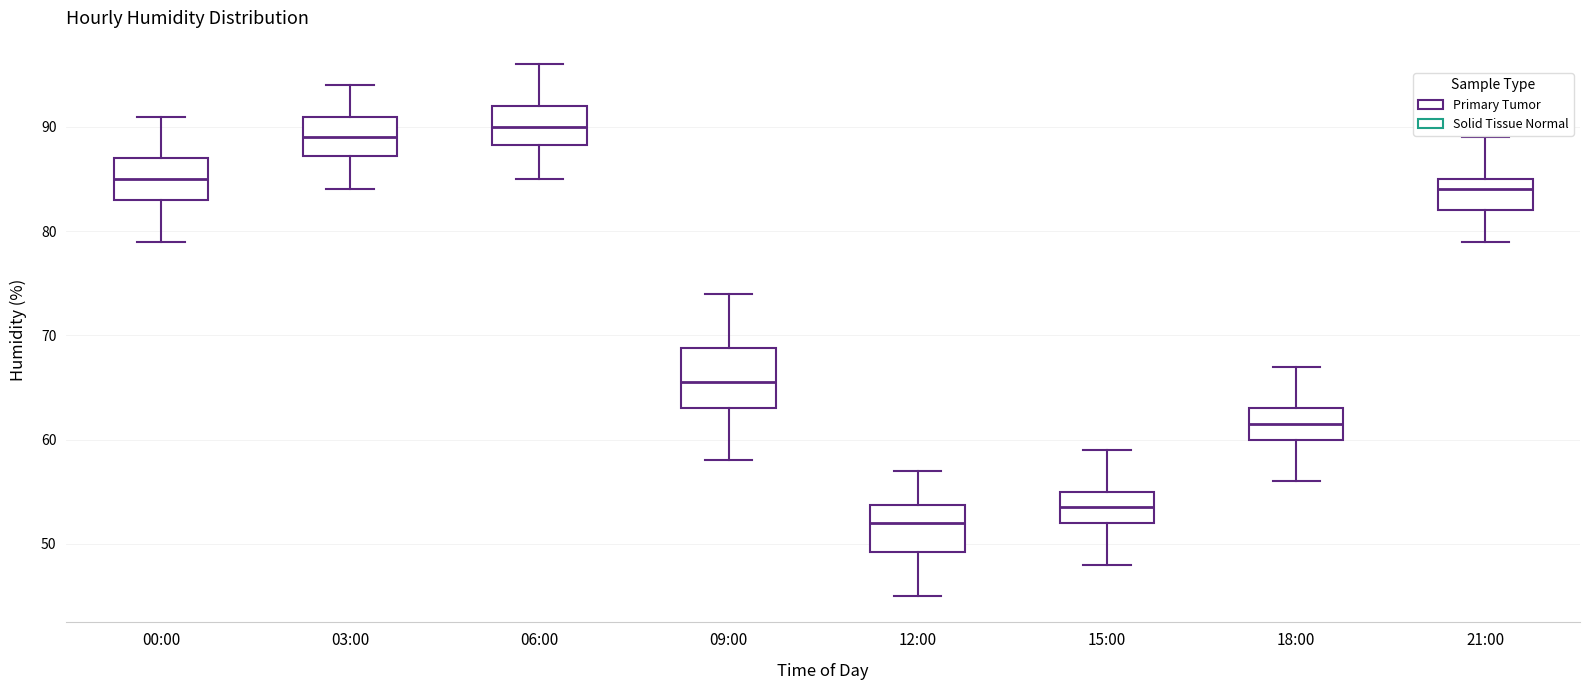

Which box's median line is the lowest?

12:00